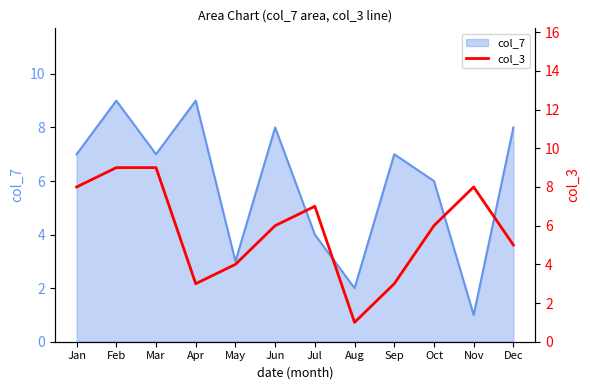

Reading left to right, extract all data points from this chart.

8	9	9	3	4	6	7	1	3	6	8	5